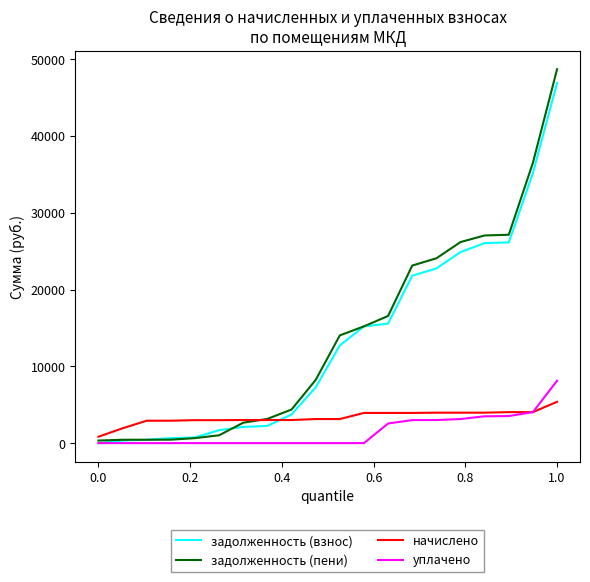

Which series has the largest range (max minus min)?

задолженность (пени)